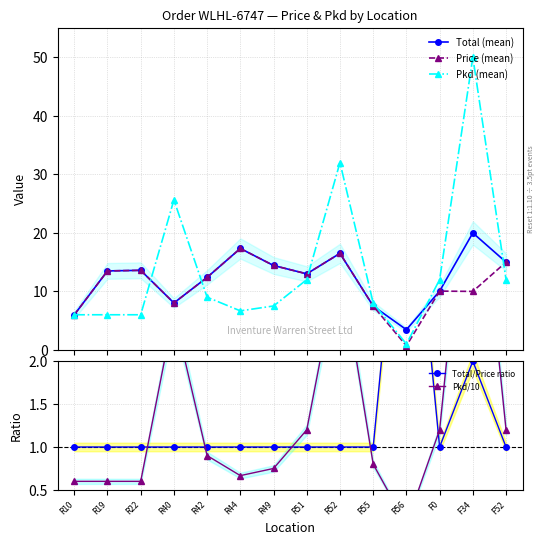

At which label does Total/Price ratio reach its peak?

R56